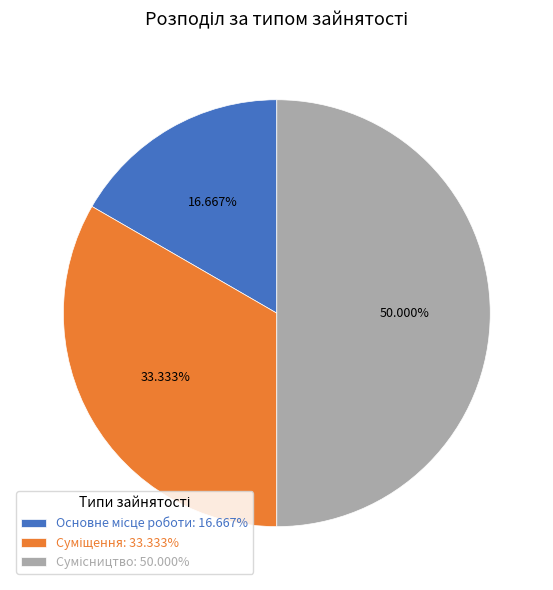

How much of the chart is everything except Сумісництво?

50.0%